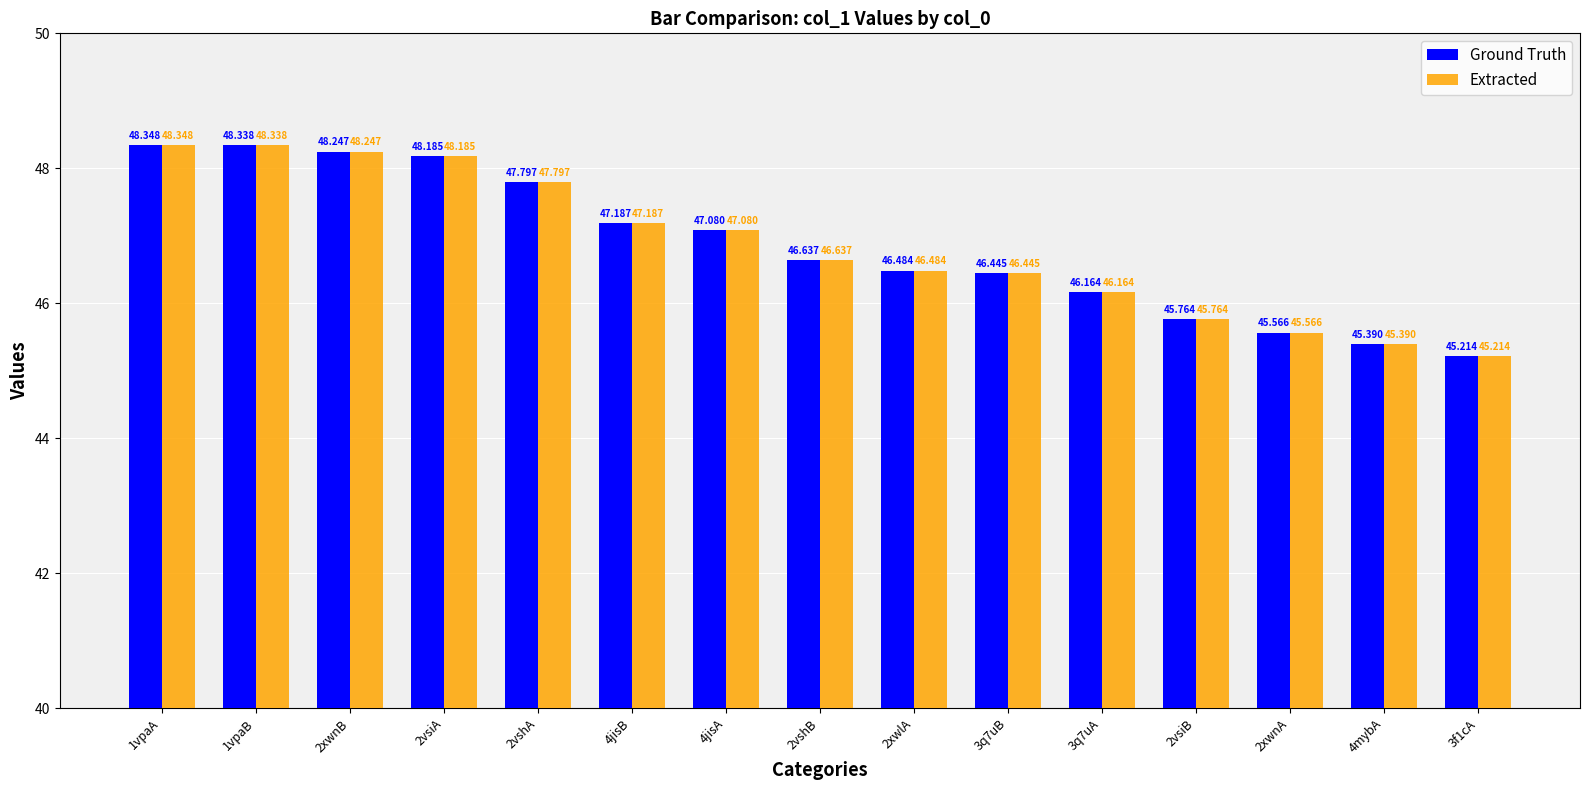

What are all the series names shown in the legend?

Ground Truth, Extracted